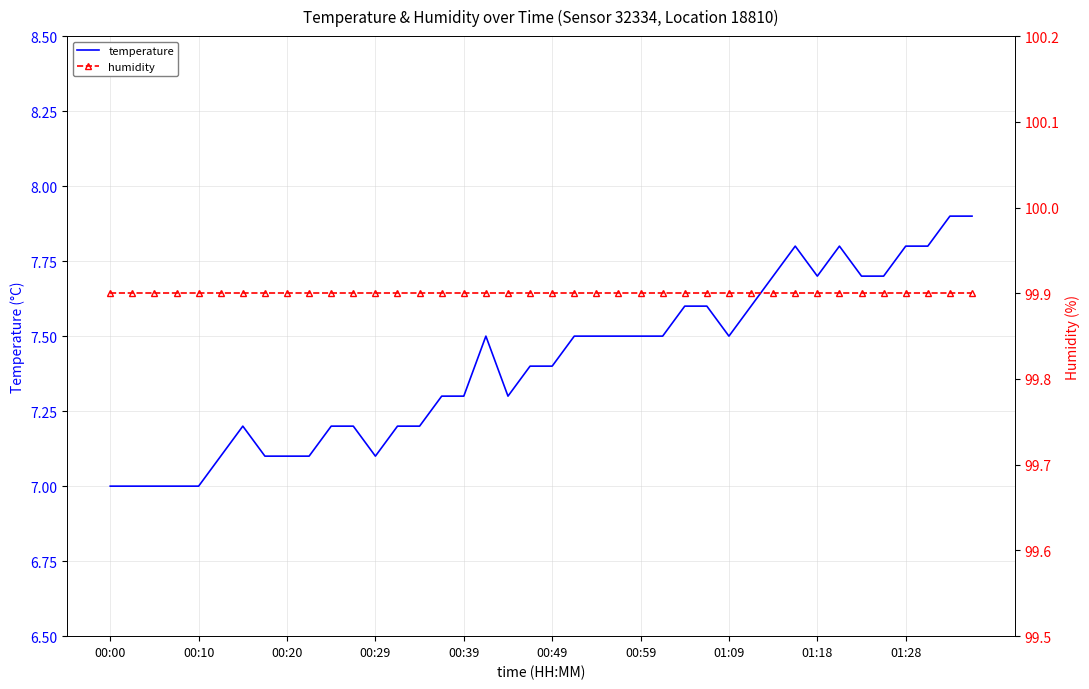

The value of temperature at 01:18 is 7.7. True or false?

True